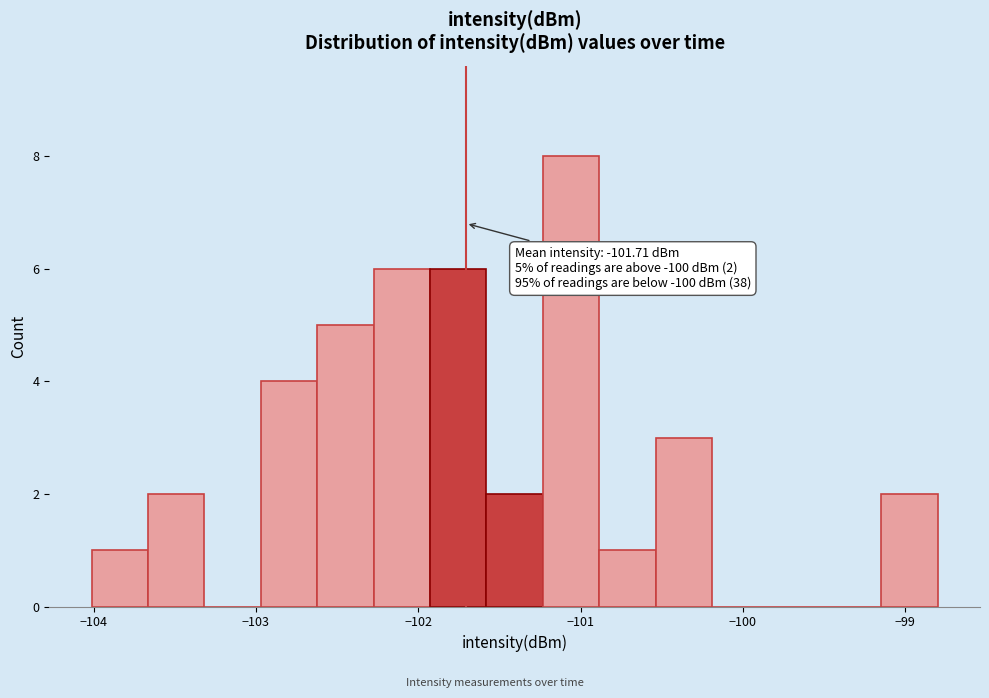

Around what value on the x-axis is the tallest bar? Give the approximate position of its centre, as read against the axis.

-101.1